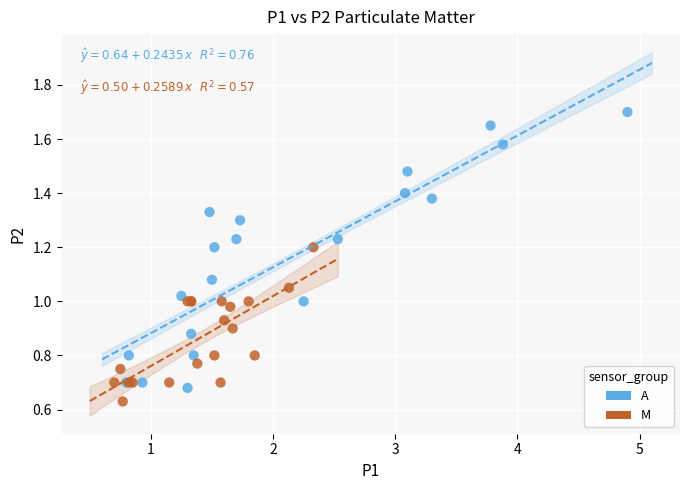

What are all the series names shown in the legend?

A, M